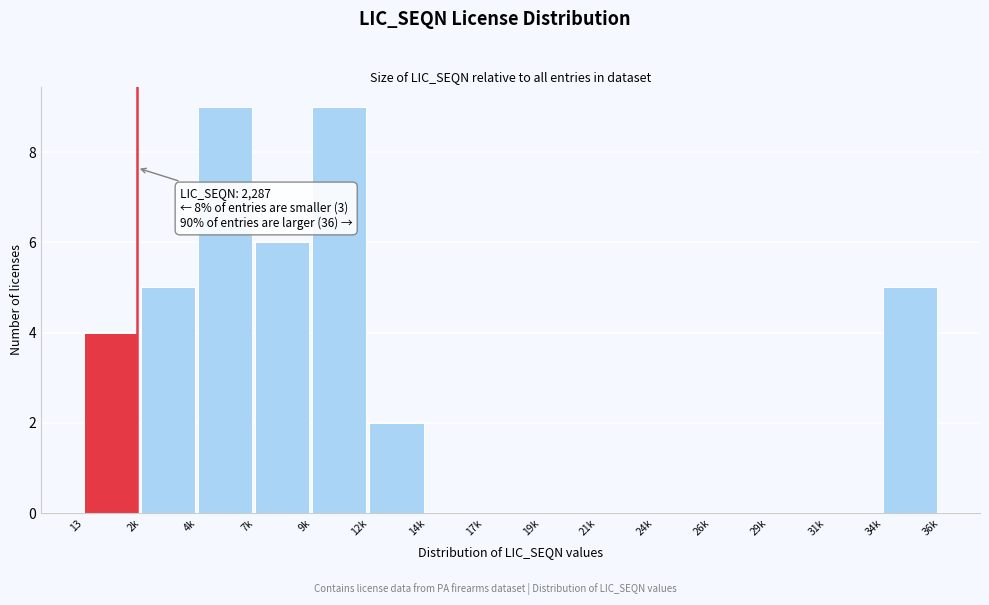

Reading left to right, extract all data points from this chart.

13=4	2k=5	4k=9	7k=6	9k=9	12k=2	14k=0	17k=0	19k=0	21k=0	24k=0	26k=0	29k=0	31k=0	34k=5